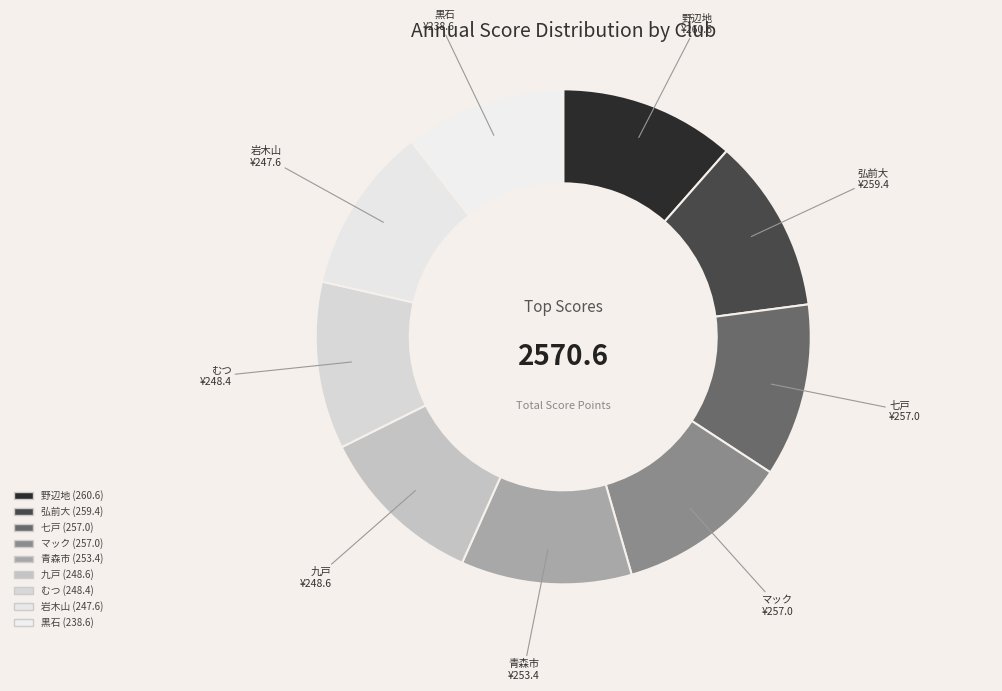

Count the number of slices in the pie.

9